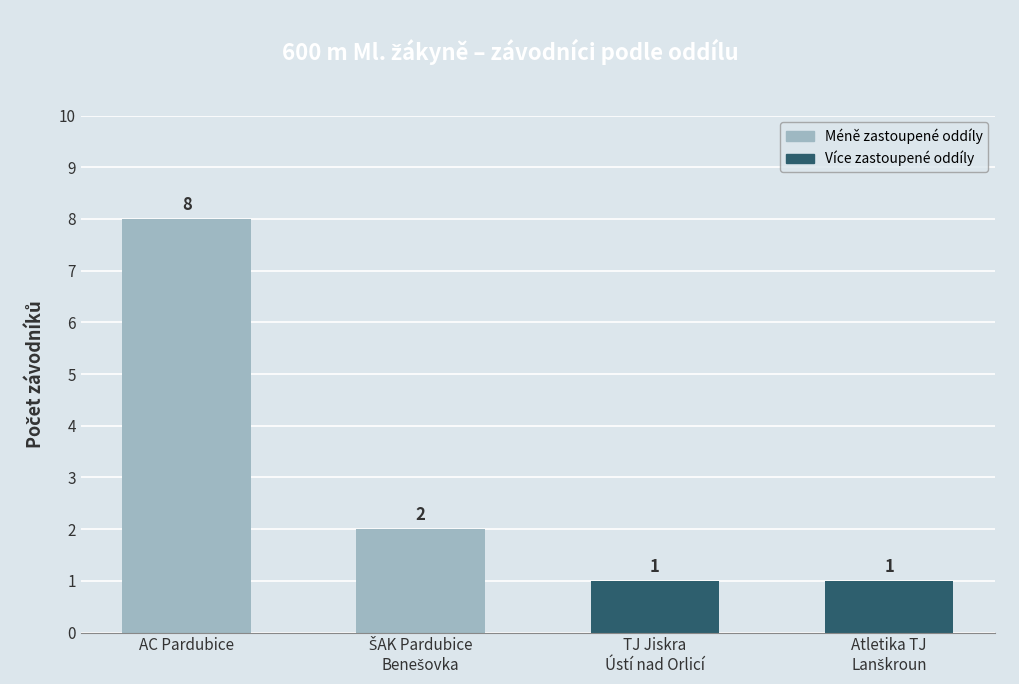

Reading right to left, extract all data points from this chart.

1	1	2	8